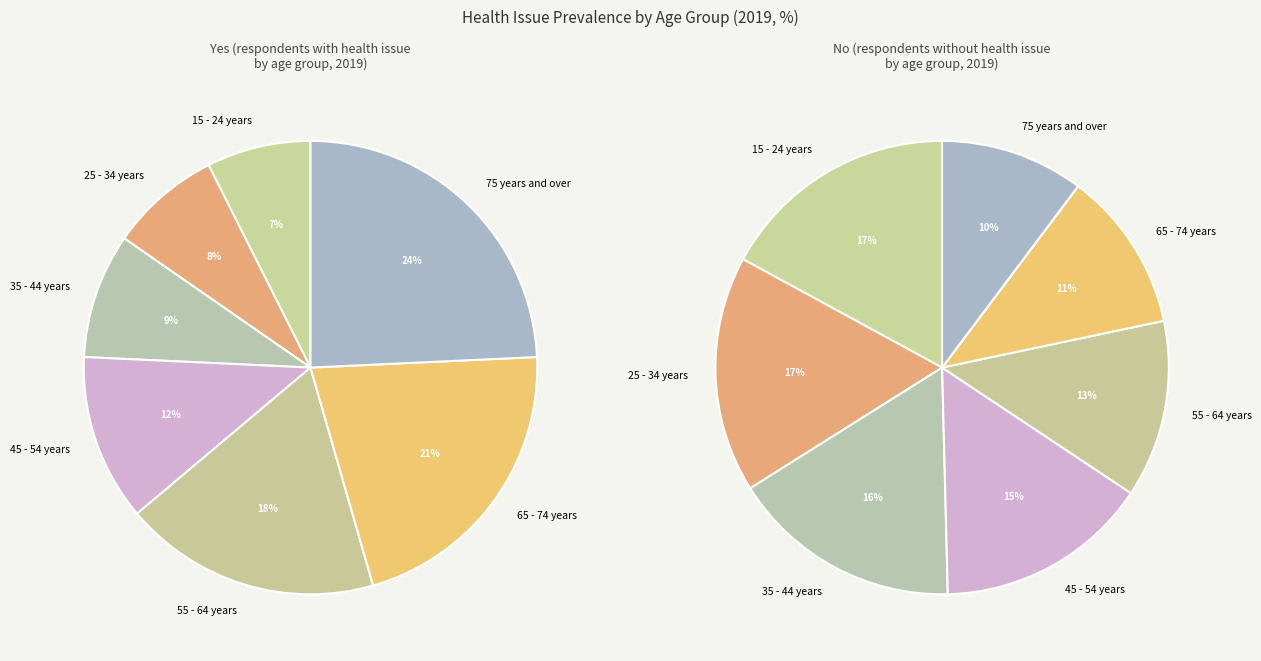

What percentage is NOT represented by 25 - 34 years?

92.1%